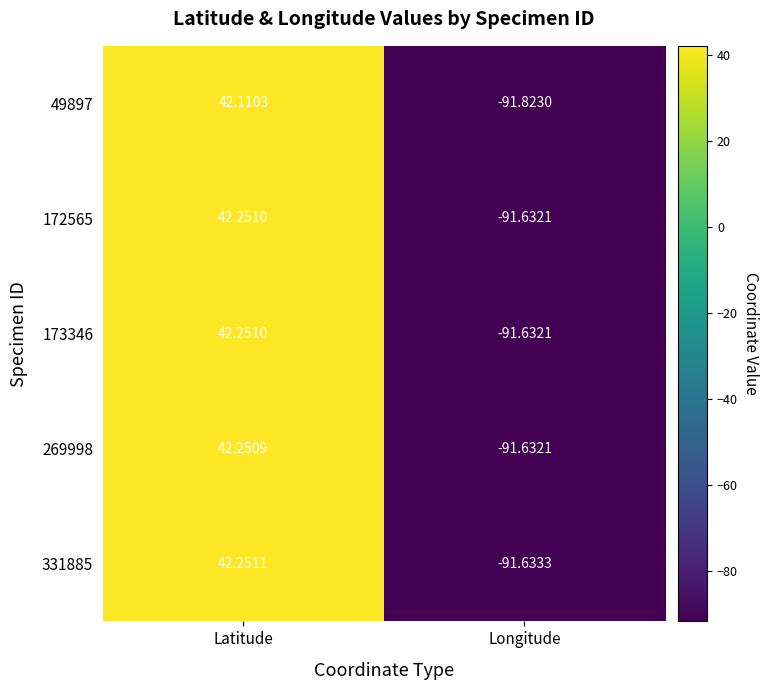

What is the minimum value shown in the chart?

-91.8